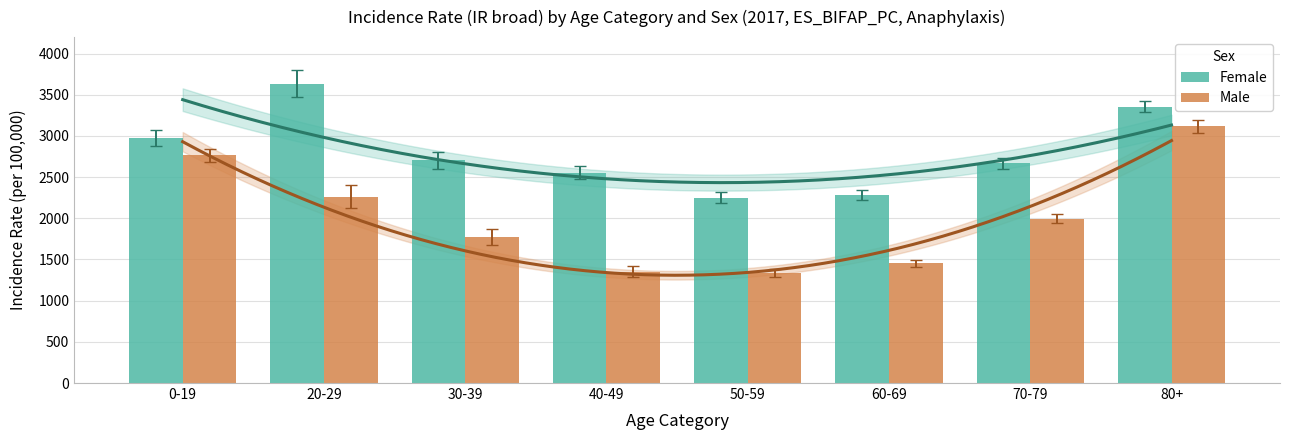

How many values in the Female series are below 2702?

4